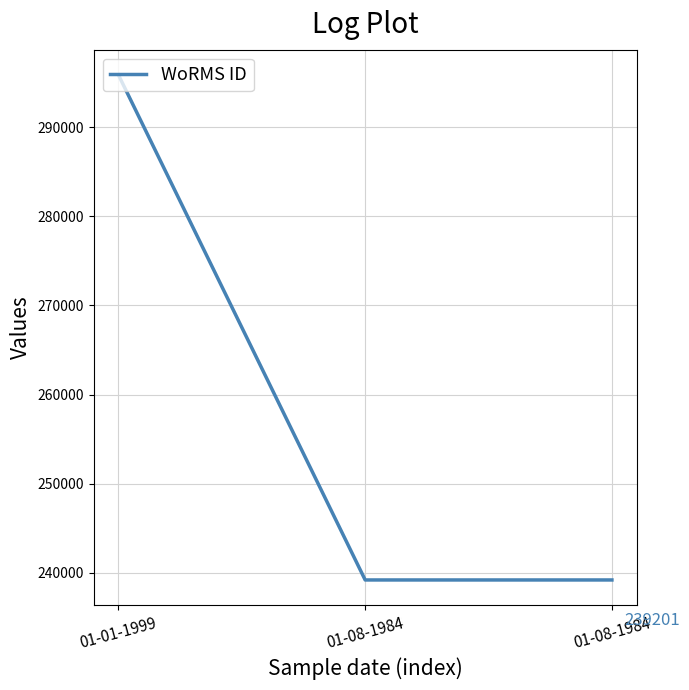

What is the label of the 1st point from the right?

01-08-1984